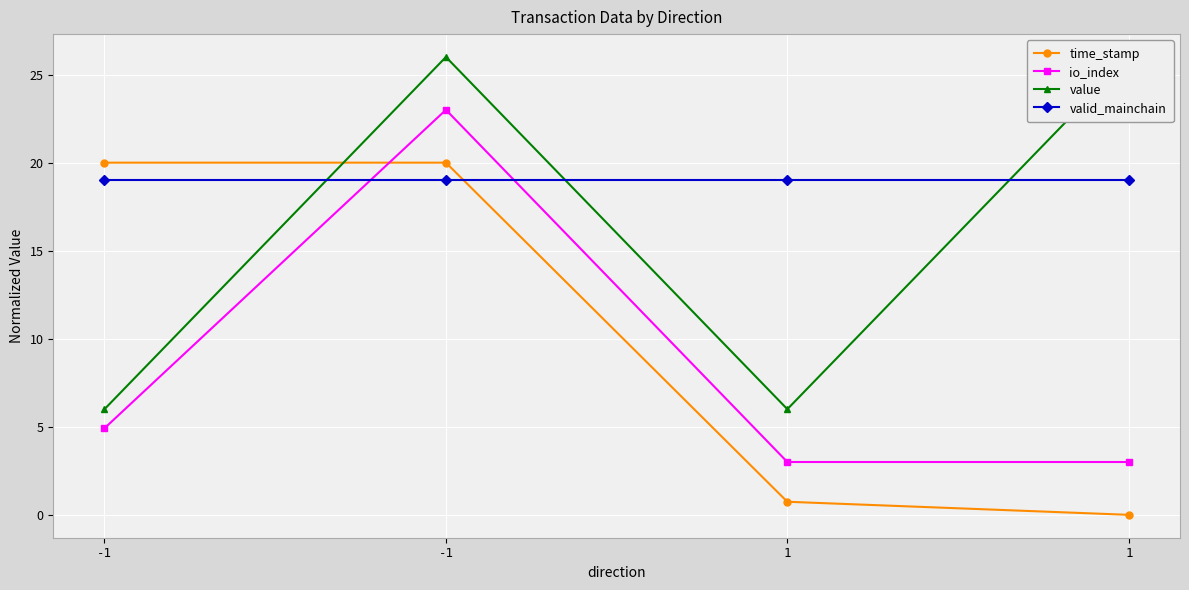

What is the difference between the highest and lowest values at -1?

15.1